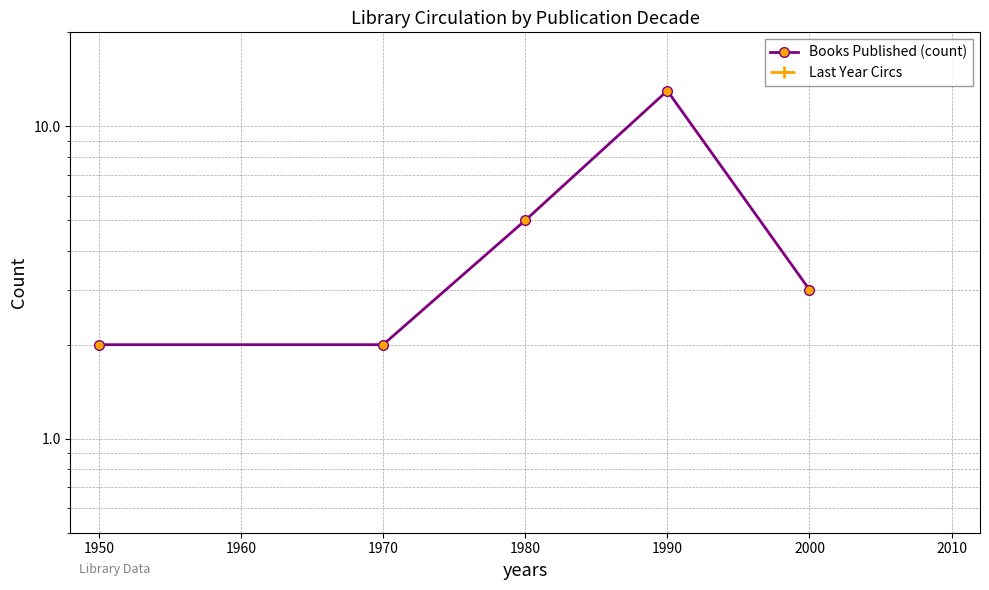

Which label corresponds to the largest value in the chart?

1970